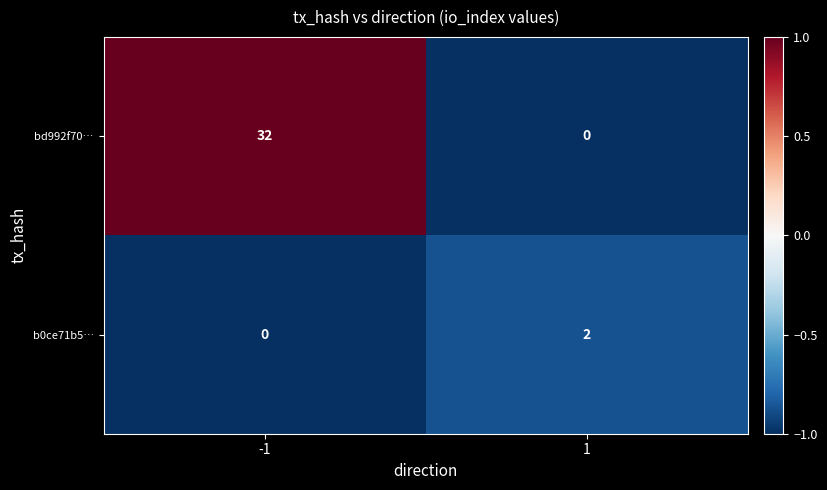

What is the maximum value shown in the chart?

32